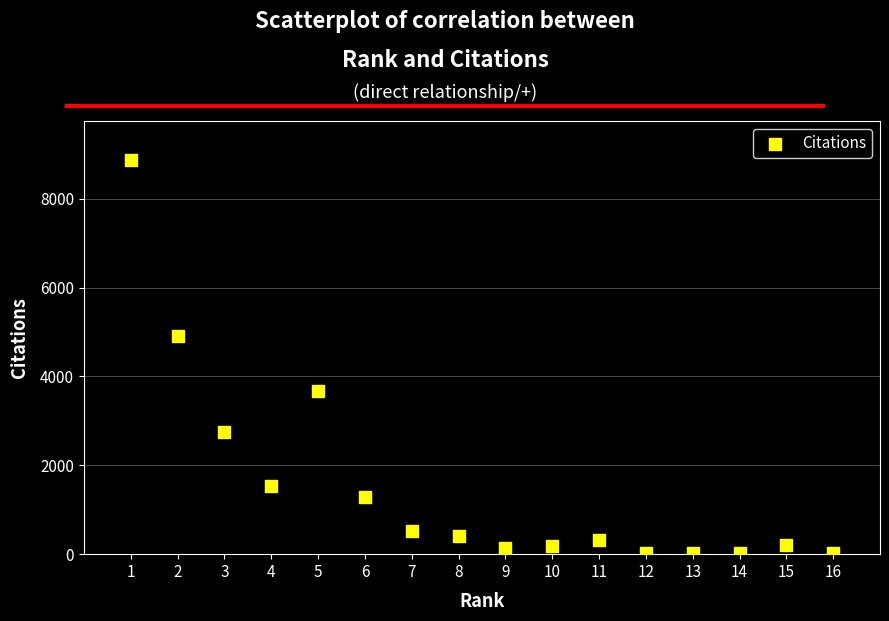

What is the range of X values (max minus min)?

15